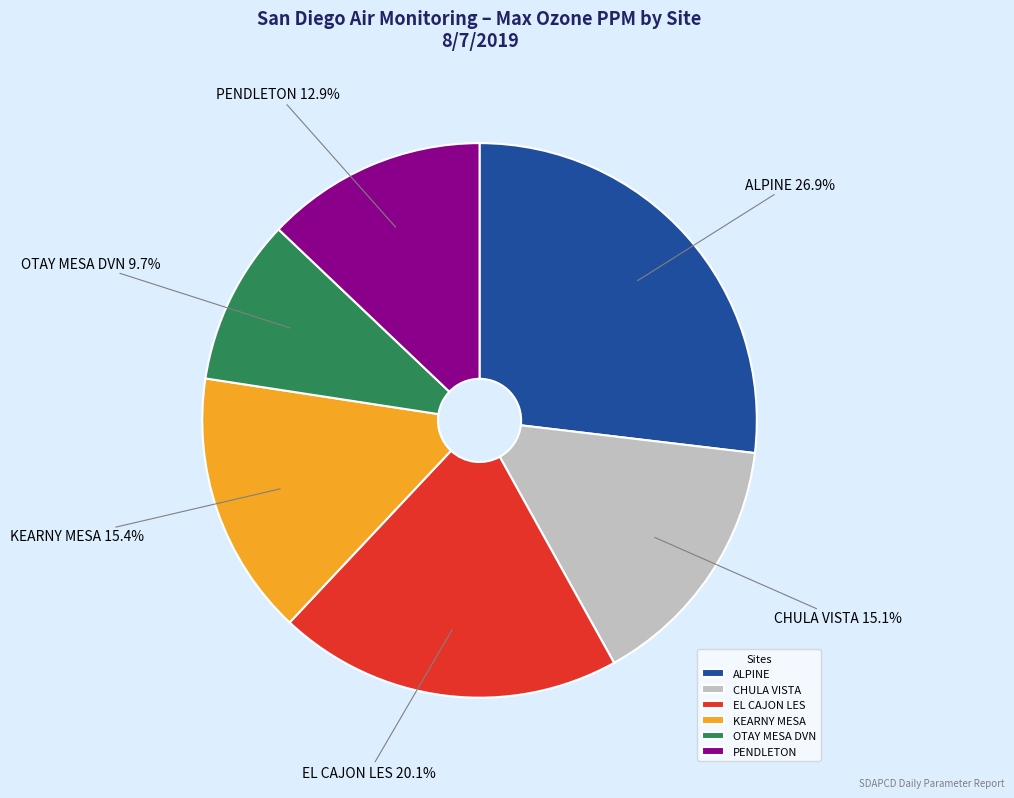

To the nearest percent, what is the average slice percentage?

17%